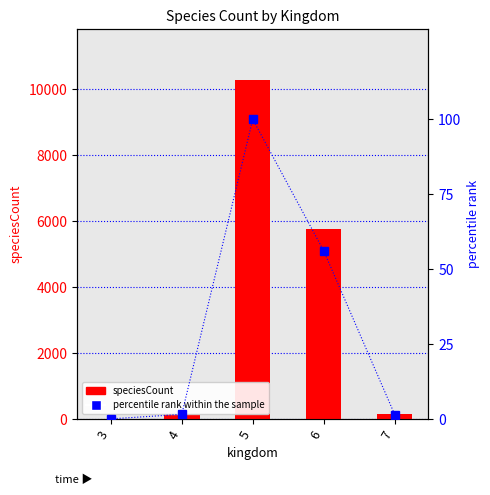

Which series changed the most between 4 and 6?

speciesCount